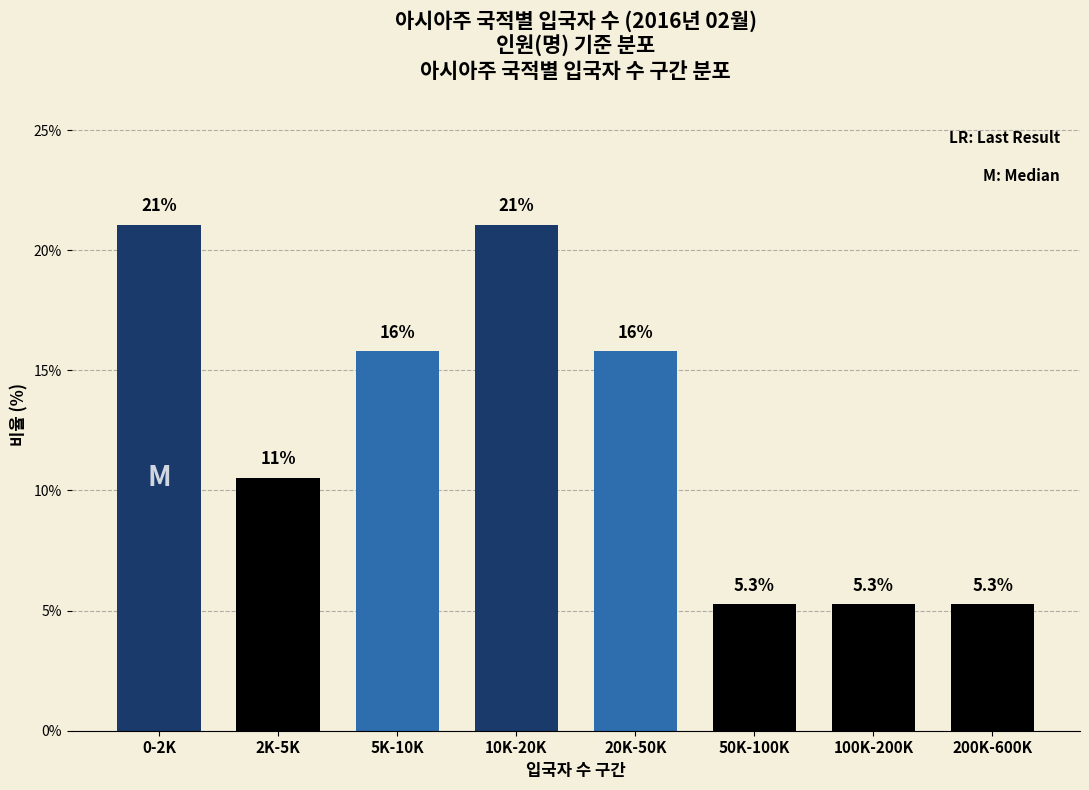

Reading right to left, what are all the values shown in this chart?

200K-600K=5.3	100K-200K=5.3	50K-100K=5.3	20K-50K=15.8	10K-20K=21.1	5K-10K=15.8	2K-5K=10.5	0-2K=21.1